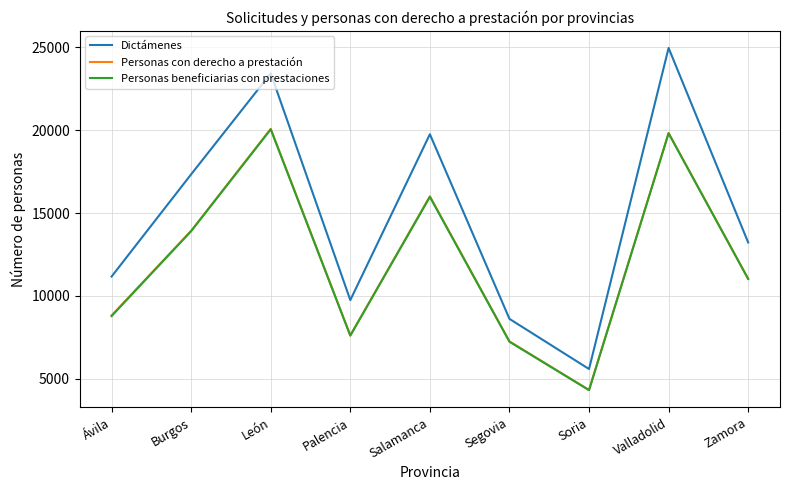

What is the difference between the highest and lowest values at León?

3379